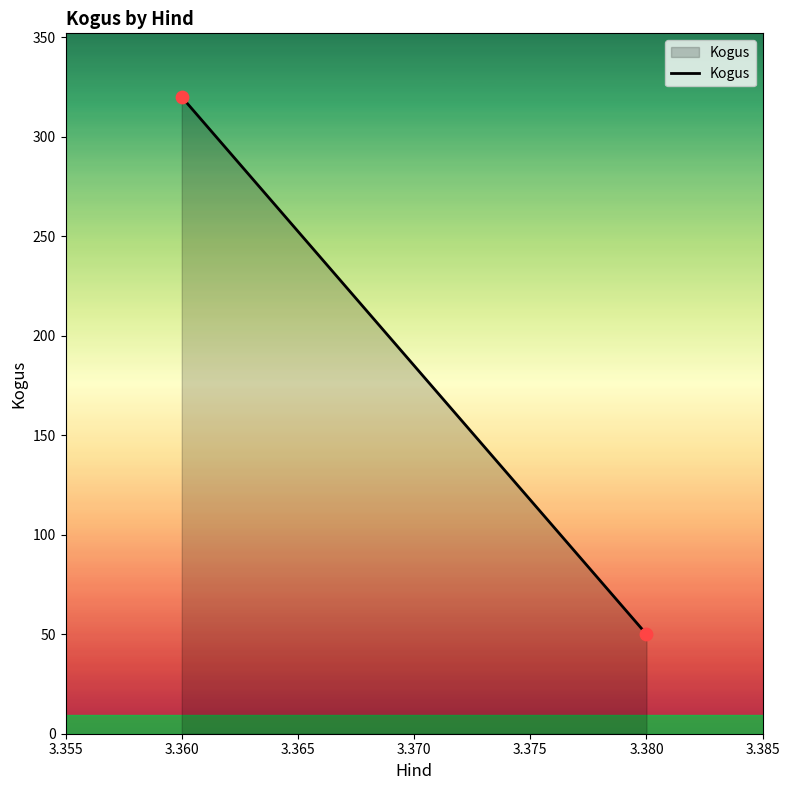

What is the average Y value?

185